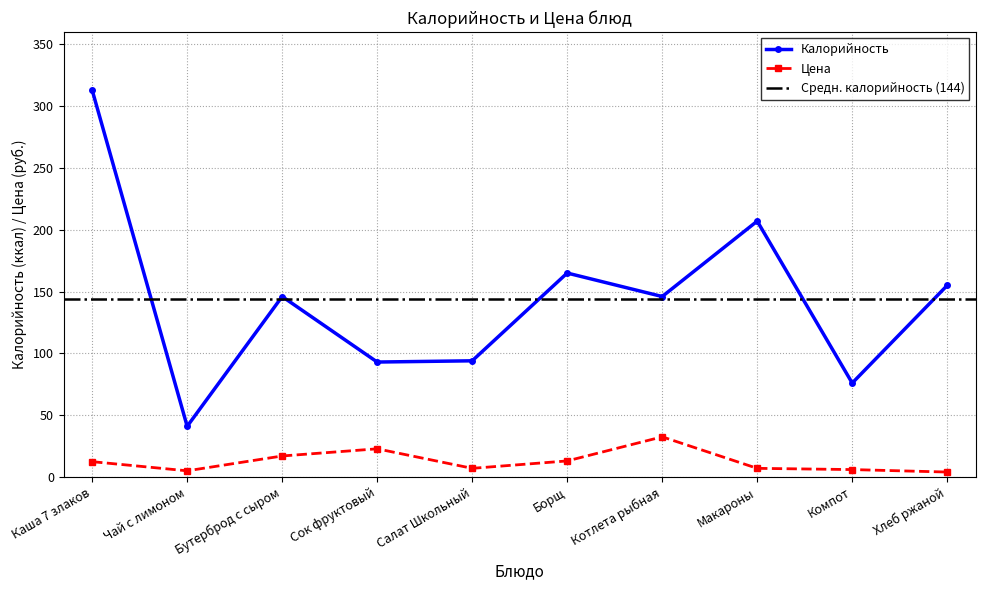

How many lines are shown in the chart?

2